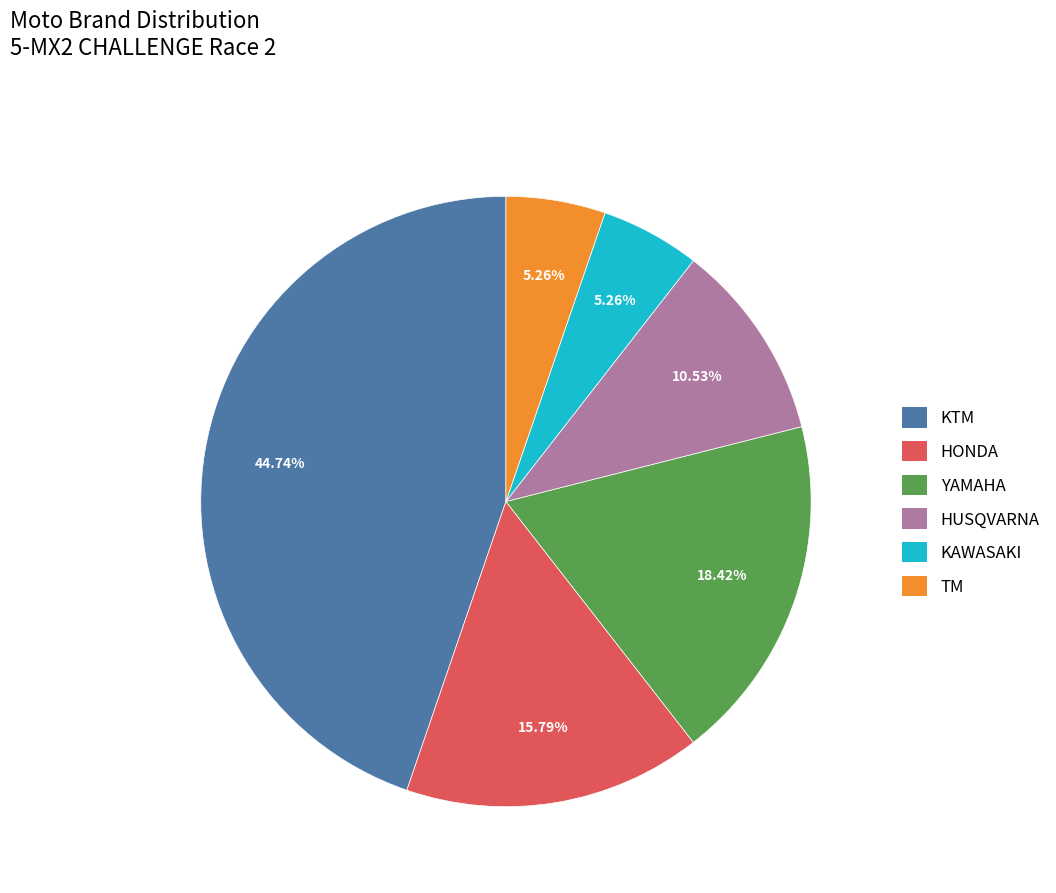

What percentage is the HUSQVARNA slice, to the nearest percent?

11%